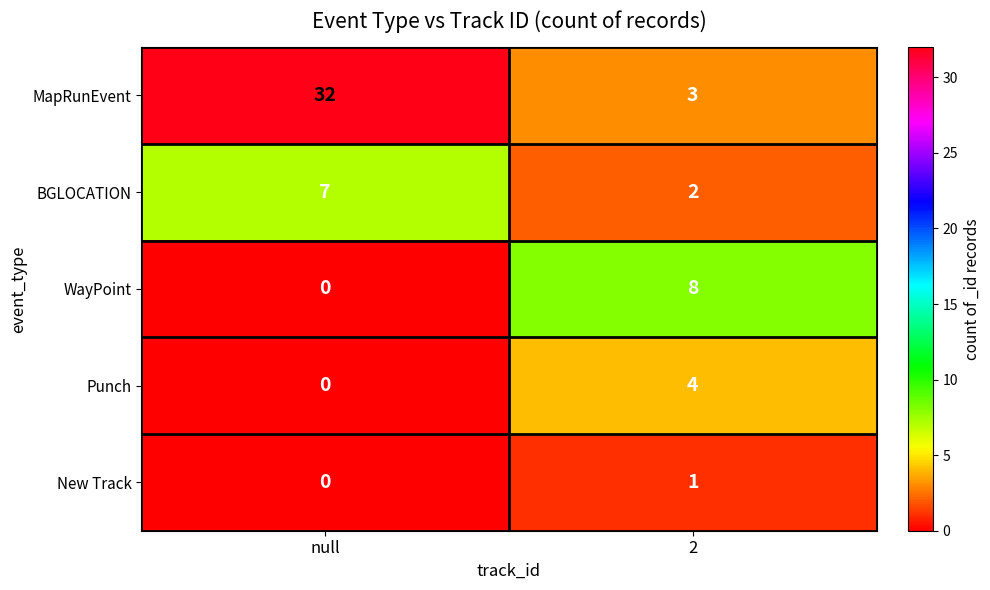

Which series changed the most between null and 2?

MapRunEvent